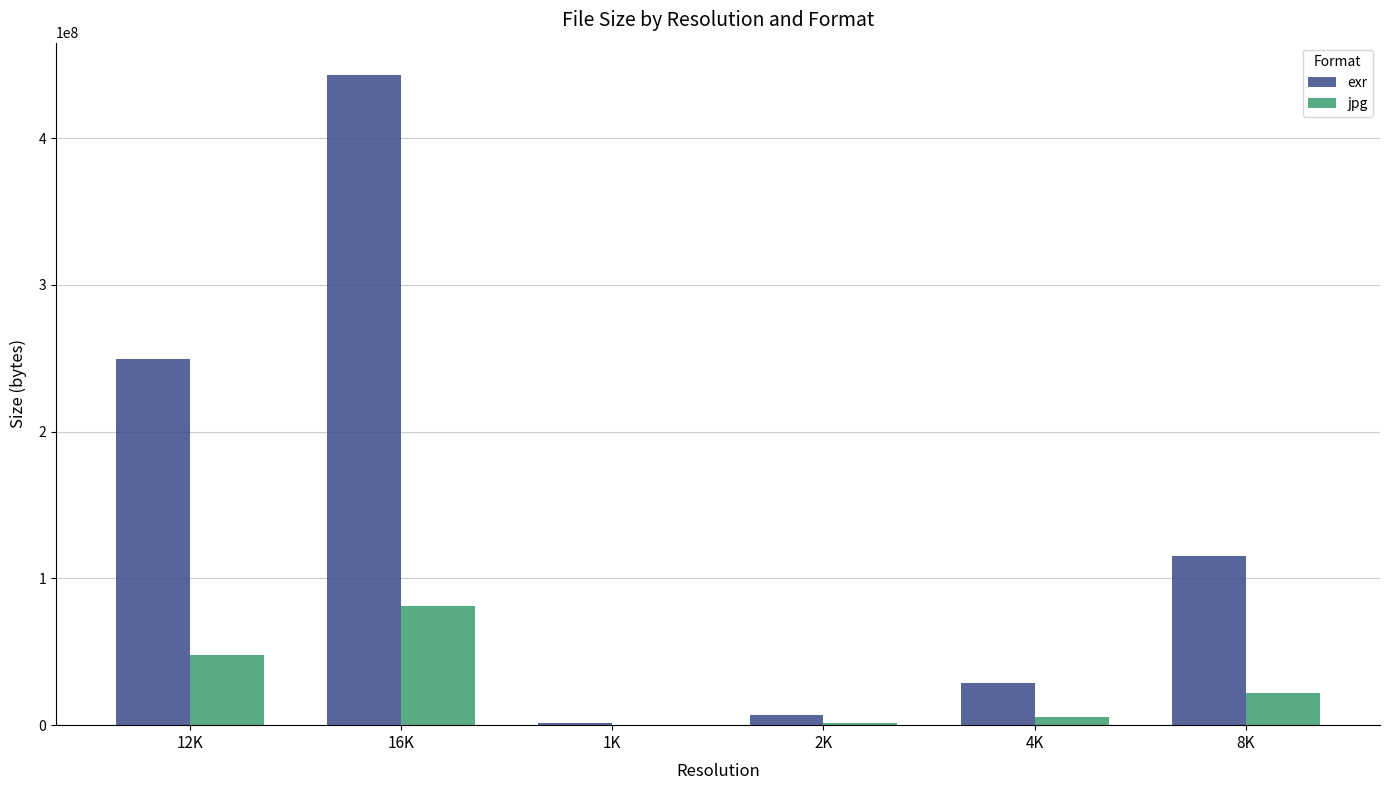

What is the difference between the jpg values at 2K and 4K?

4229235